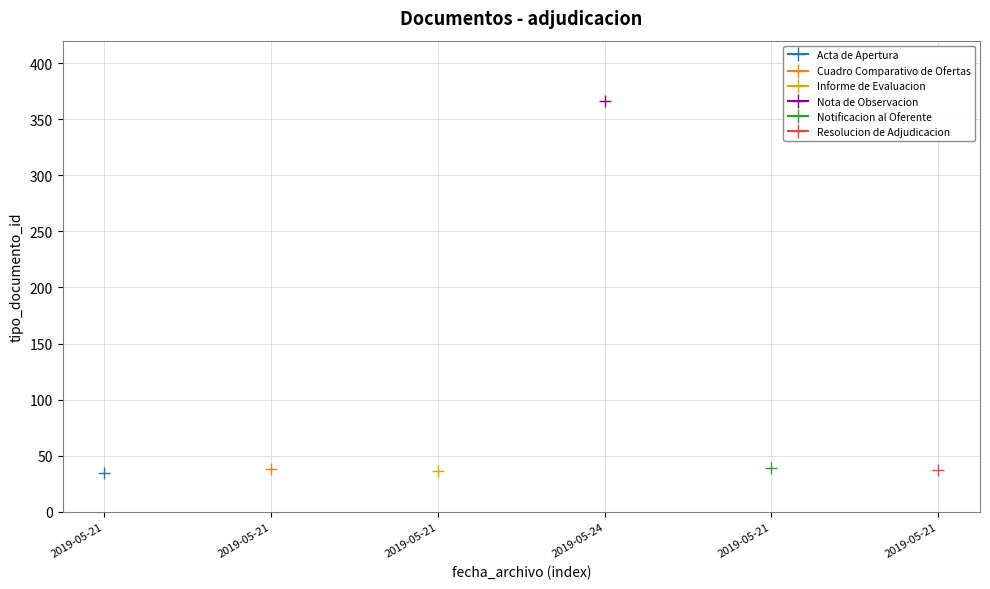

Reading left to right, transcribe all the data shown in this chart.

35	38	36	366	39	37